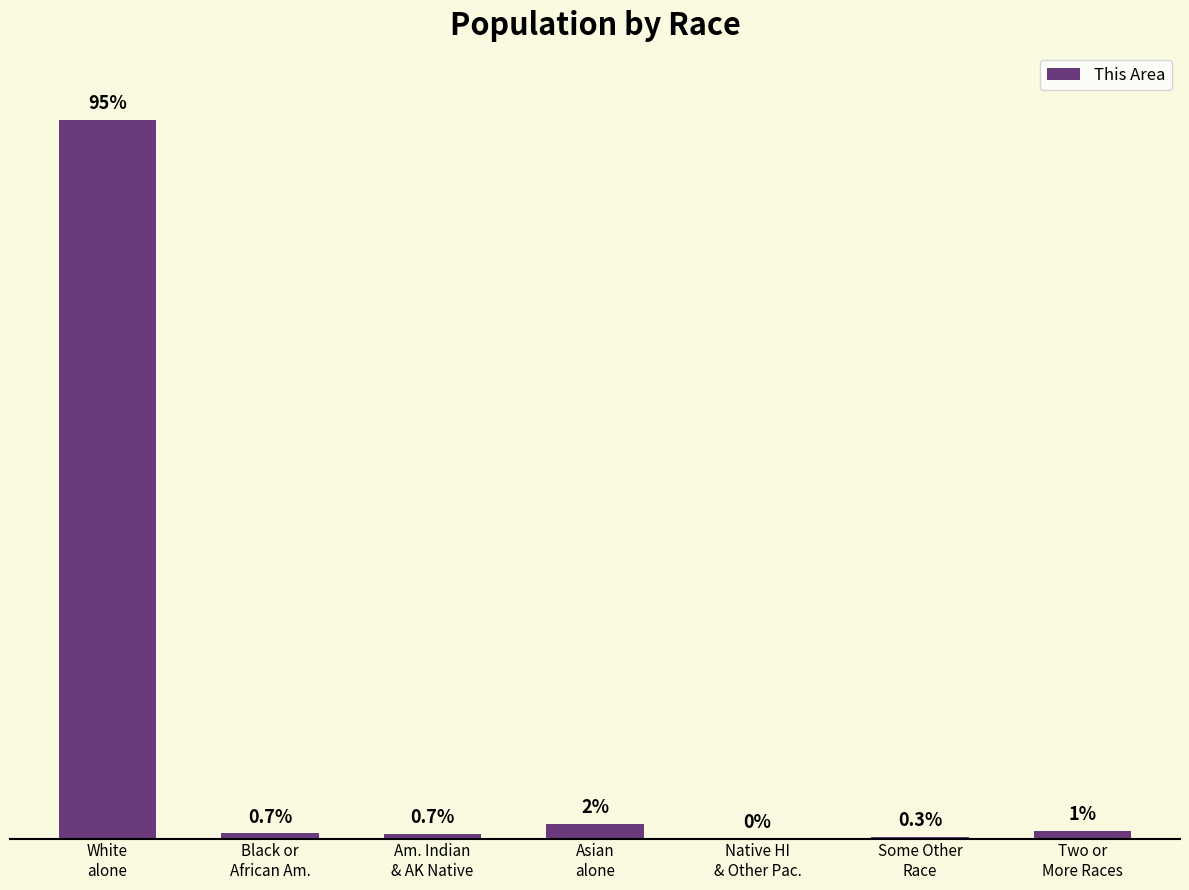

Reading left to right, transcribe all the data shown in this chart.

3289	25	23	68	0	9	35